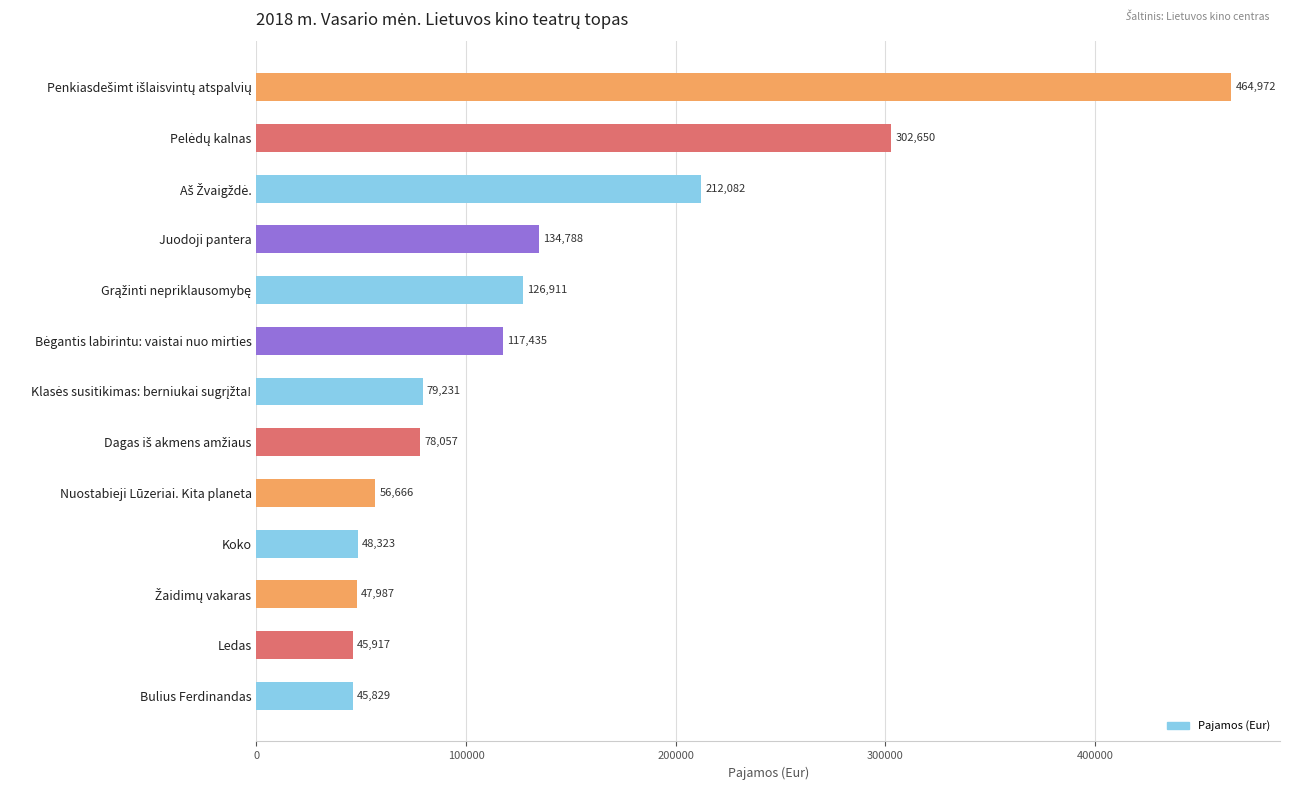

What is the value of the 6th bar from the top?

117435.7